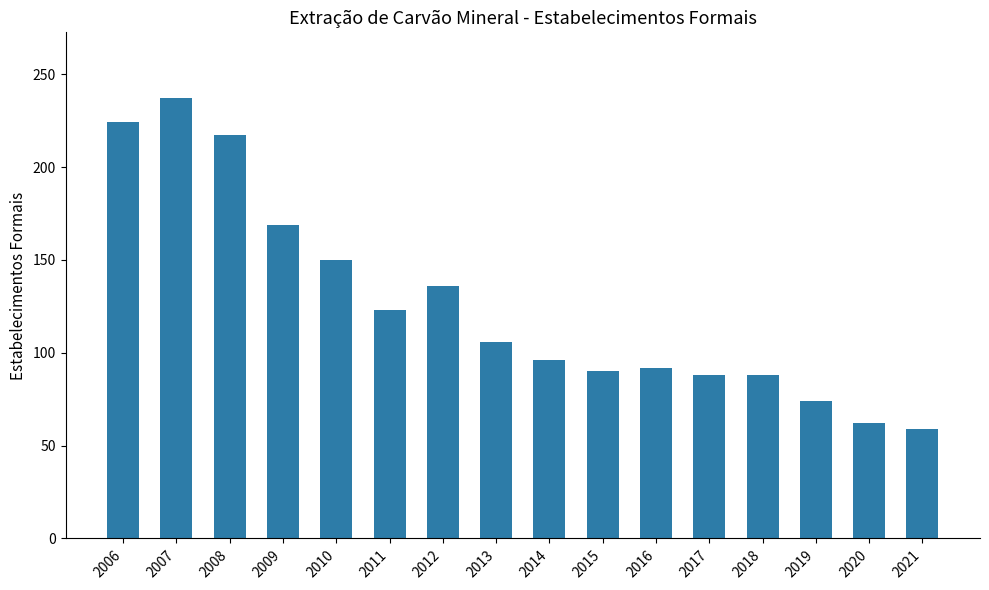

What is the change in value from 2008 to 2011?

-94